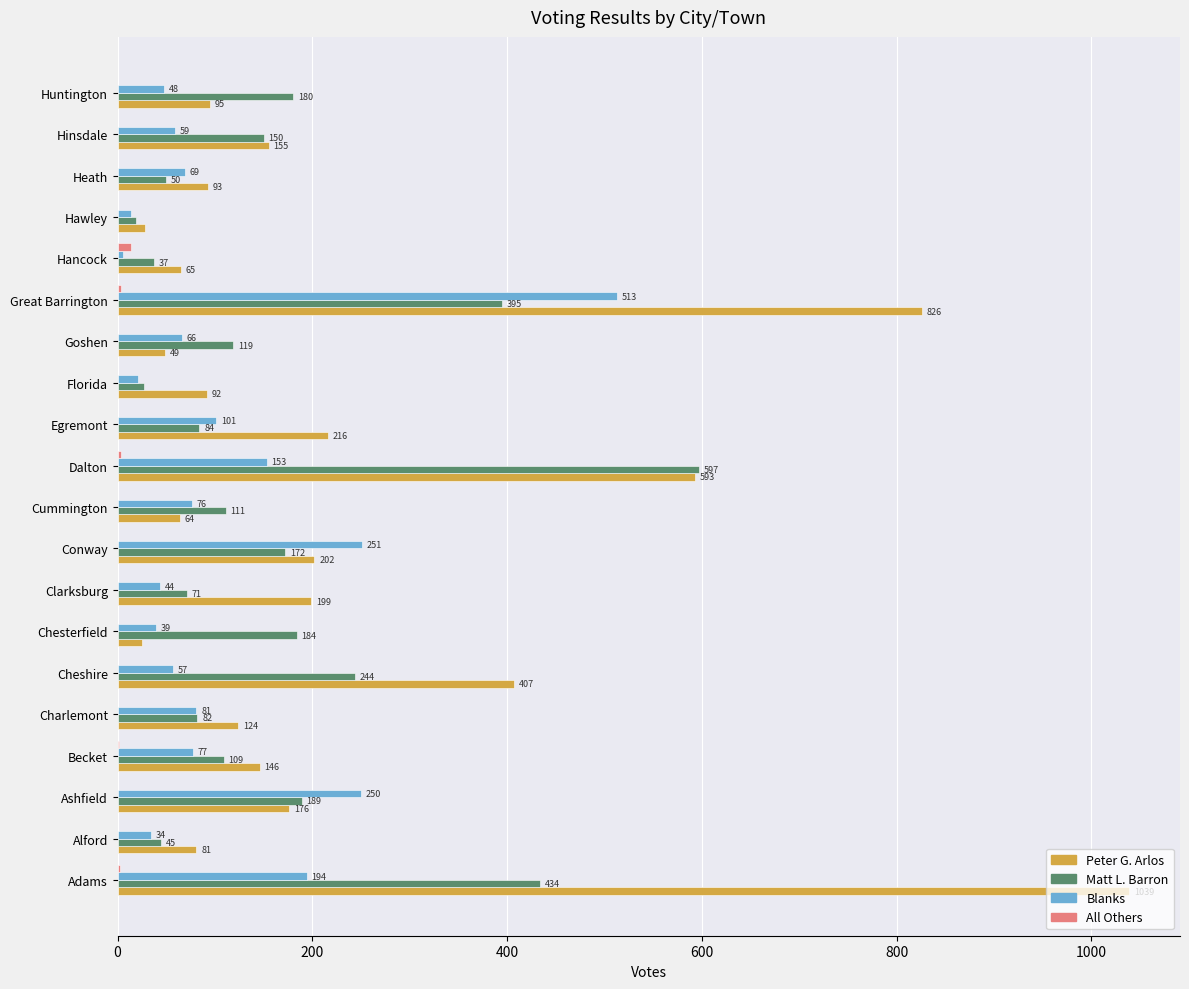

What is the sum of all Peter G. Arlos values?

4675